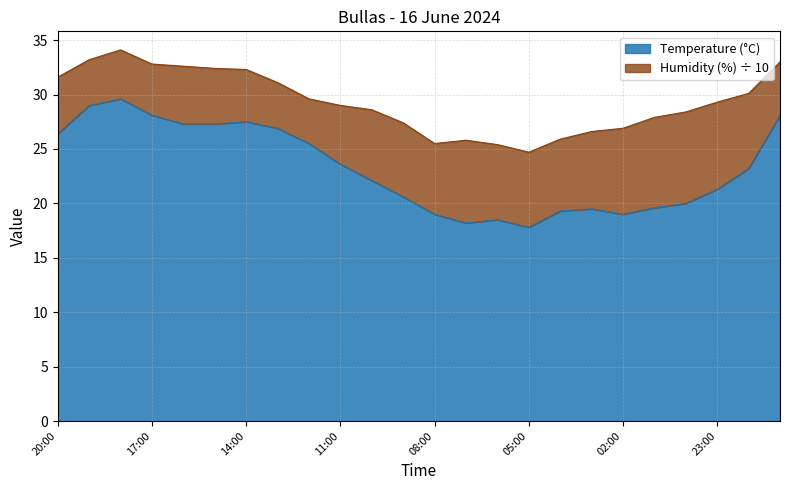

What is the difference between the second highest and minimum values?

11.2